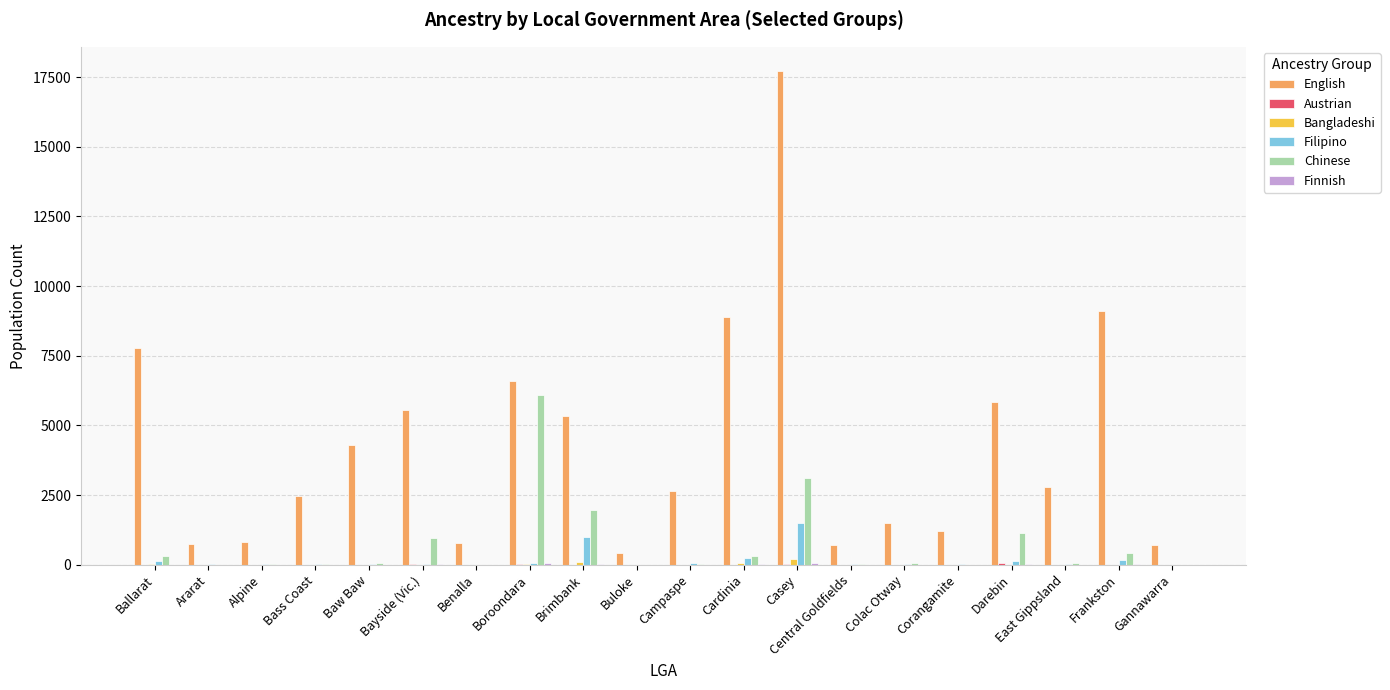

Does the chart contain stacked bars?

No